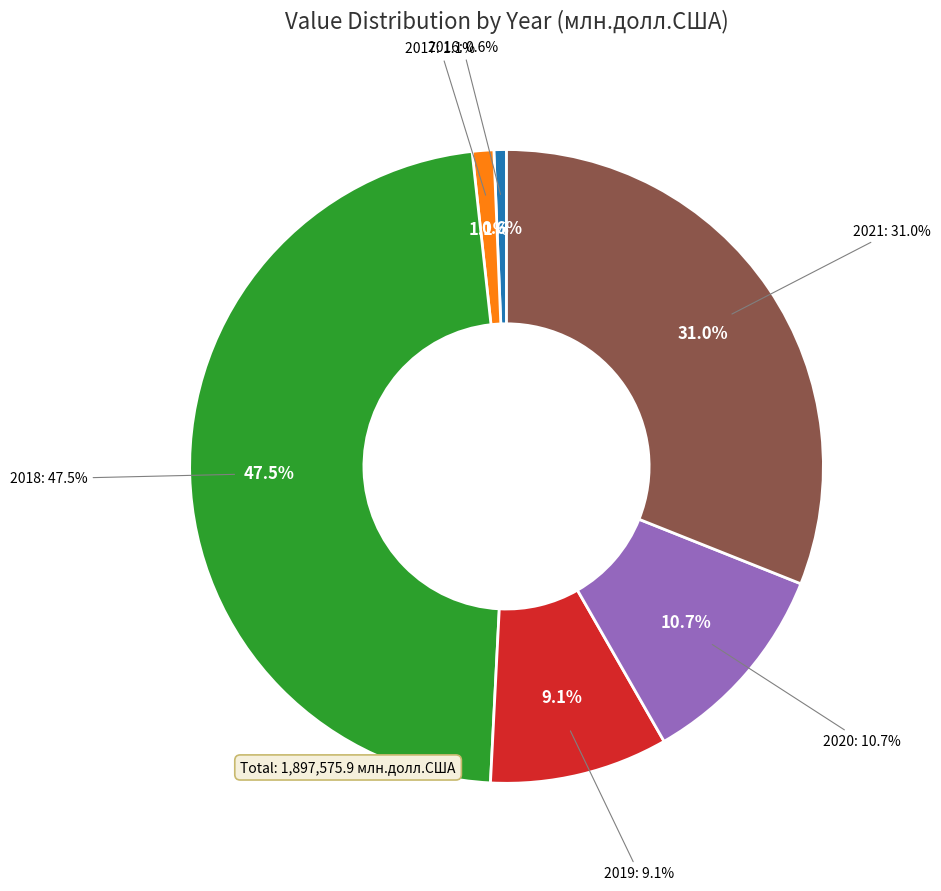

How many slices are in this pie chart?

6